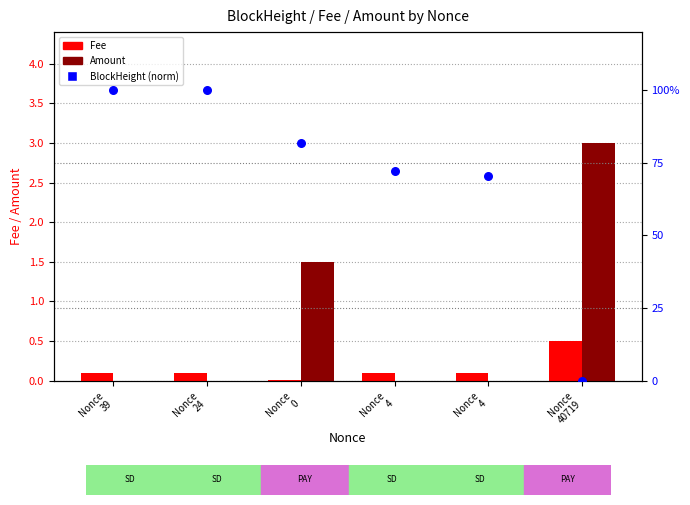

Which series reaches the maximum Y coordinate?

Amount